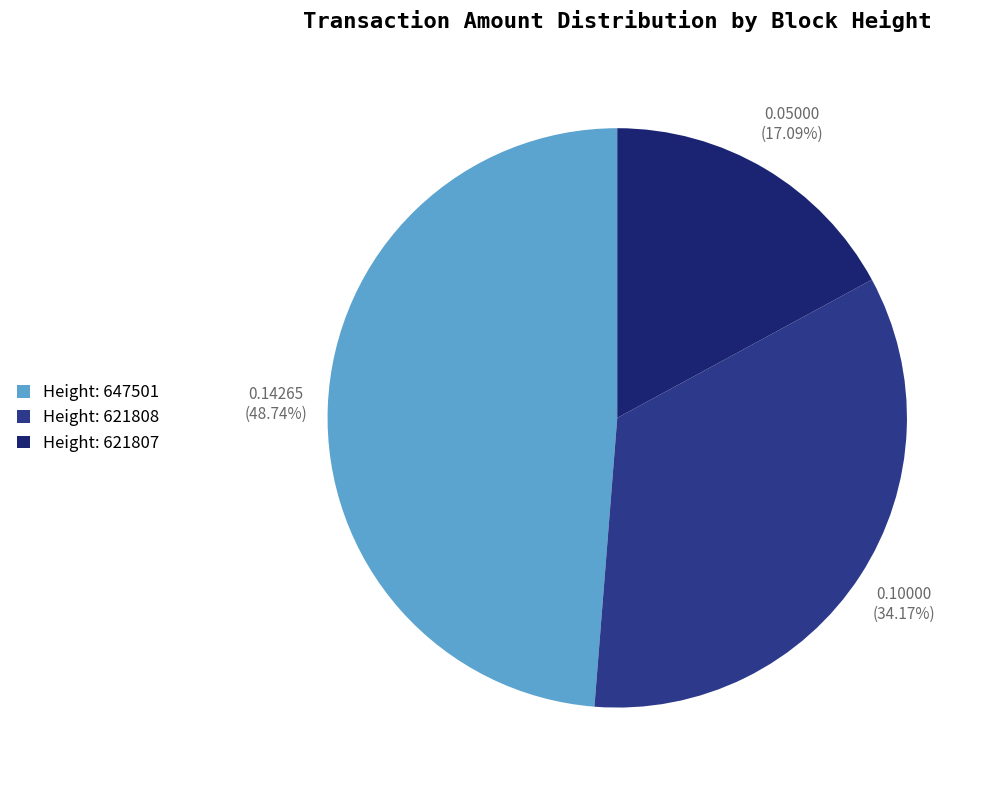

Is there a majority slice in this chart?

No